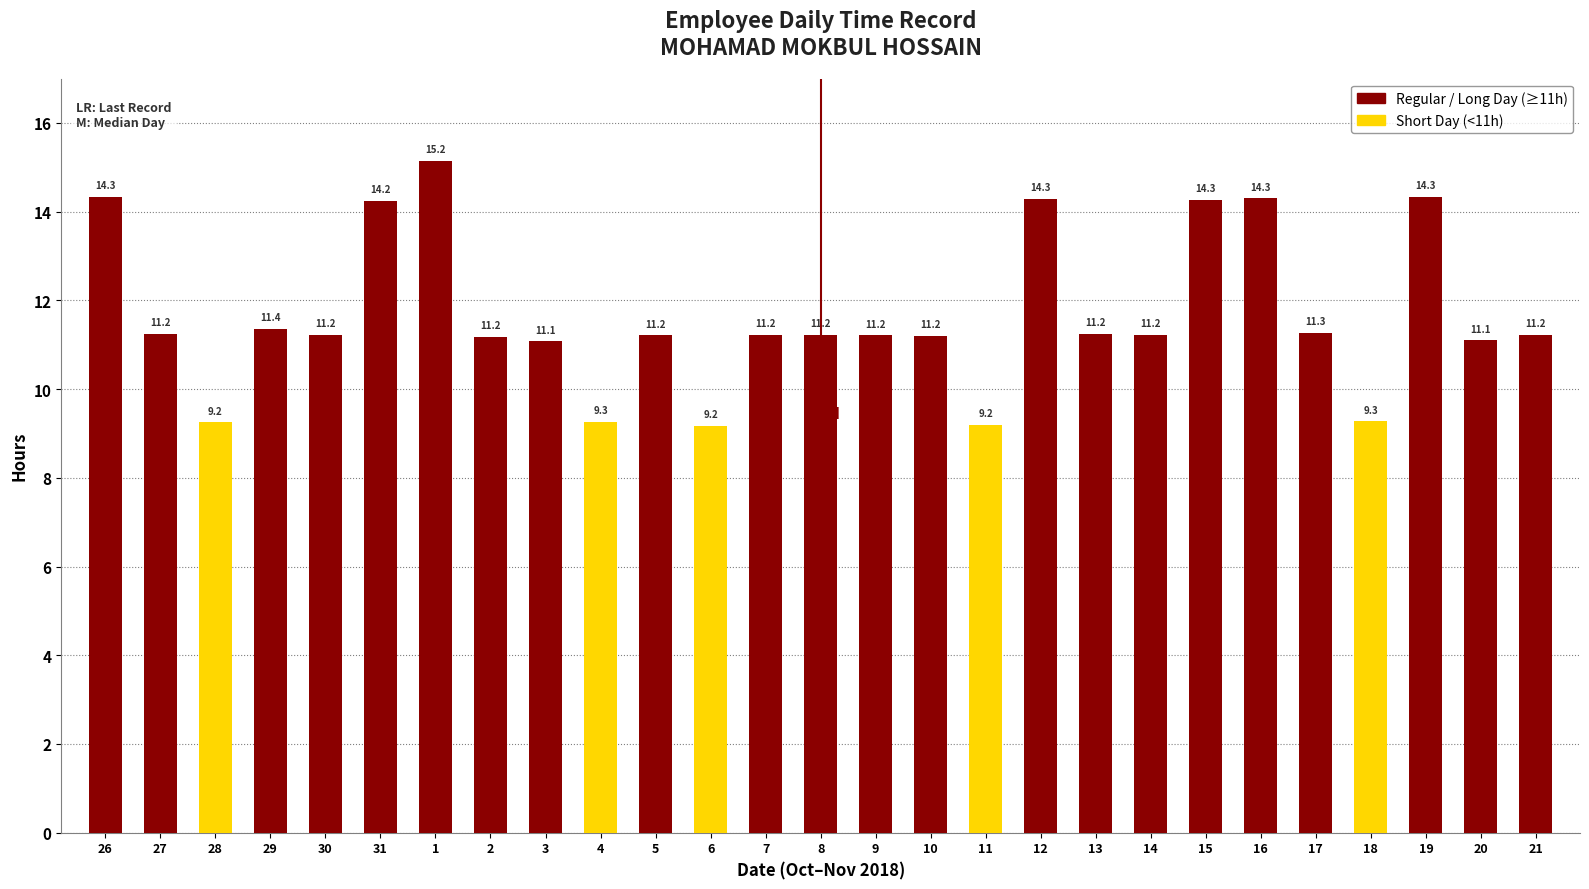

What is the maximum value shown in the chart?

15.2